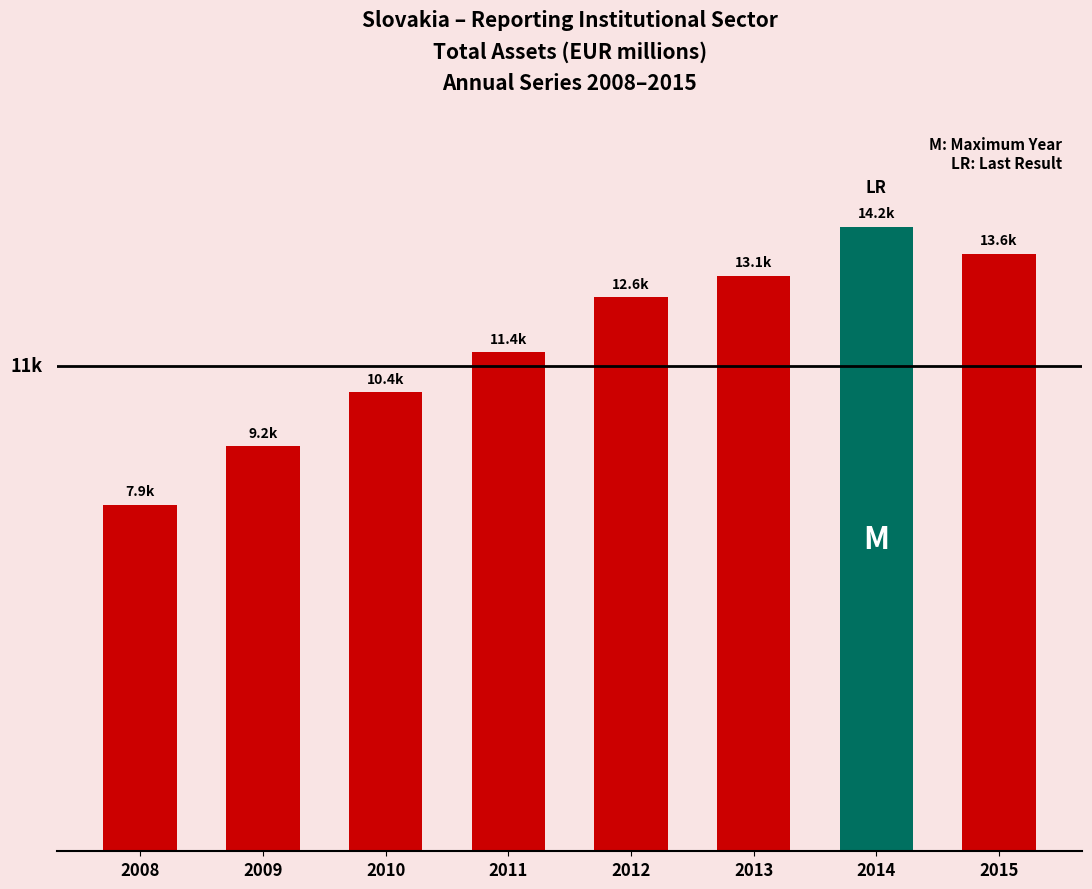

Where does the data first go above 12618?

2012